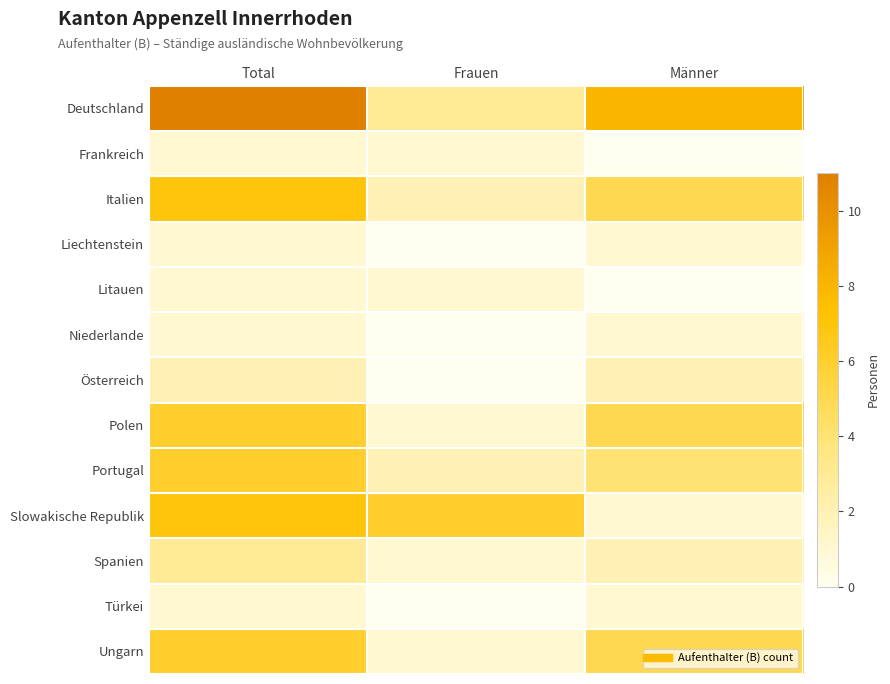

Reading left to right, extract all data points from this chart.

Deutschland: Total=11	Frauen=3	Männer=8
Frankreich: Total=1	Frauen=1	Männer=0
Italien: Total=7	Frauen=2	Männer=5
Liechtenstein: Total=1	Frauen=0	Männer=1
Litauen: Total=1	Frauen=1	Männer=0
Niederlande: Total=1	Frauen=0	Männer=1
Österreich: Total=2	Frauen=0	Männer=2
Polen: Total=6	Frauen=1	Männer=5
Portugal: Total=6	Frauen=2	Männer=4
Slowakische Republik: Total=7	Frauen=6	Männer=1
Spanien: Total=3	Frauen=1	Männer=2
Türkei: Total=1	Frauen=0	Männer=1
Ungarn: Total=6	Frauen=1	Männer=5